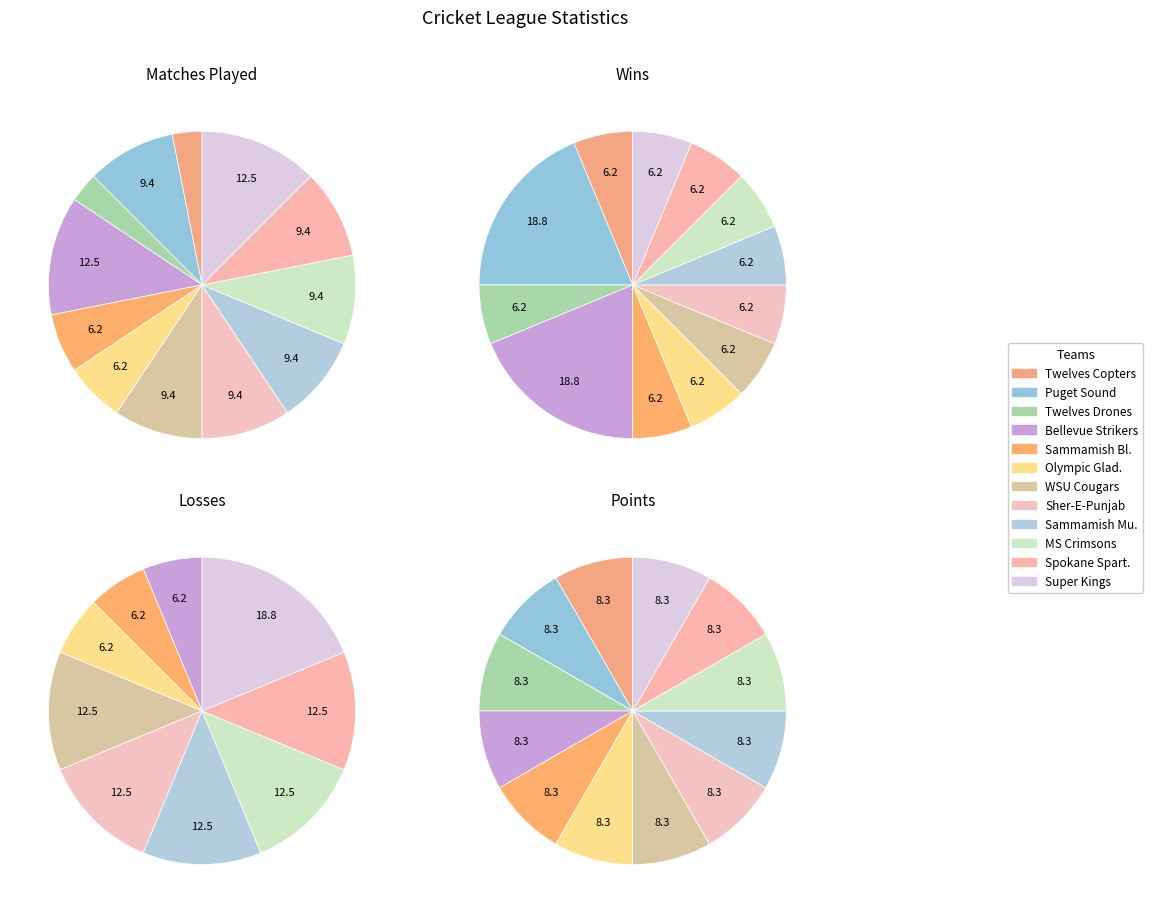

Approximately how many times larger is the value at Olympic Gladiators compared to Sammamish Mustangs?

0.7